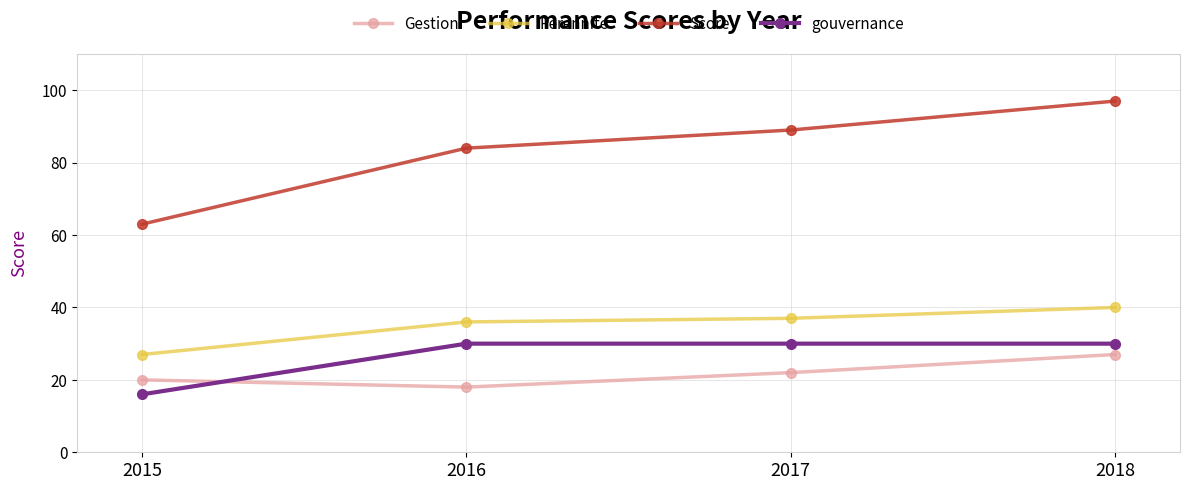

What is the difference between the Perennite values at 2018 and 2017?

3